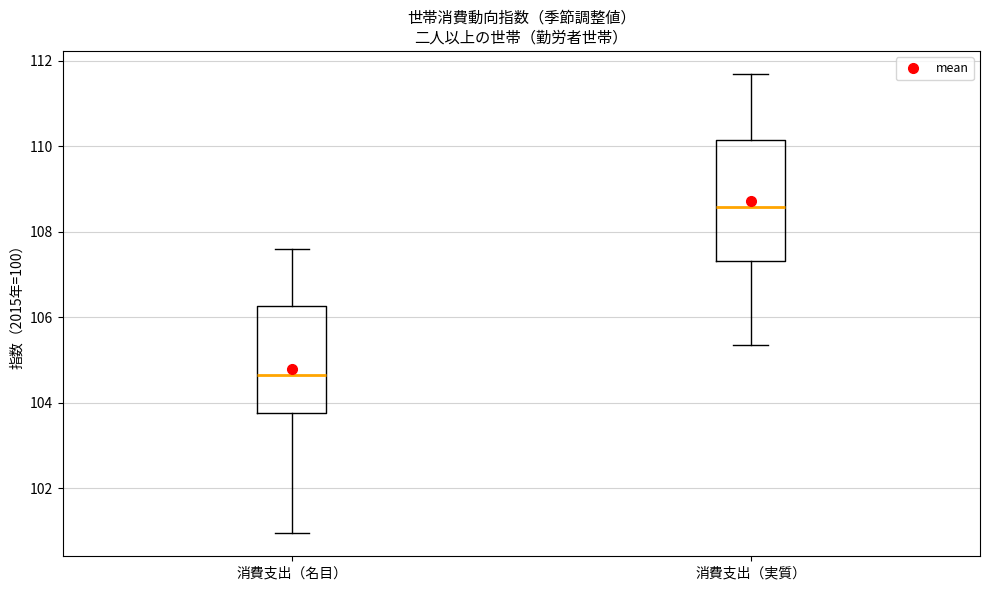

Reading left to right, transcribe this box plot: for each box, give where its median line is, the range the box spans, and where its two whiskers end, as read against the y-axis. The values are not printed on the chart, so give them approximately, as read against the axis.

消費支出（名目）: median 104.6, box 103.8 to 106.2, whiskers 101.0 to 107.6
消費支出（実質）: median 108.6, box 107.4 to 110.2, whiskers 105.4 to 111.6